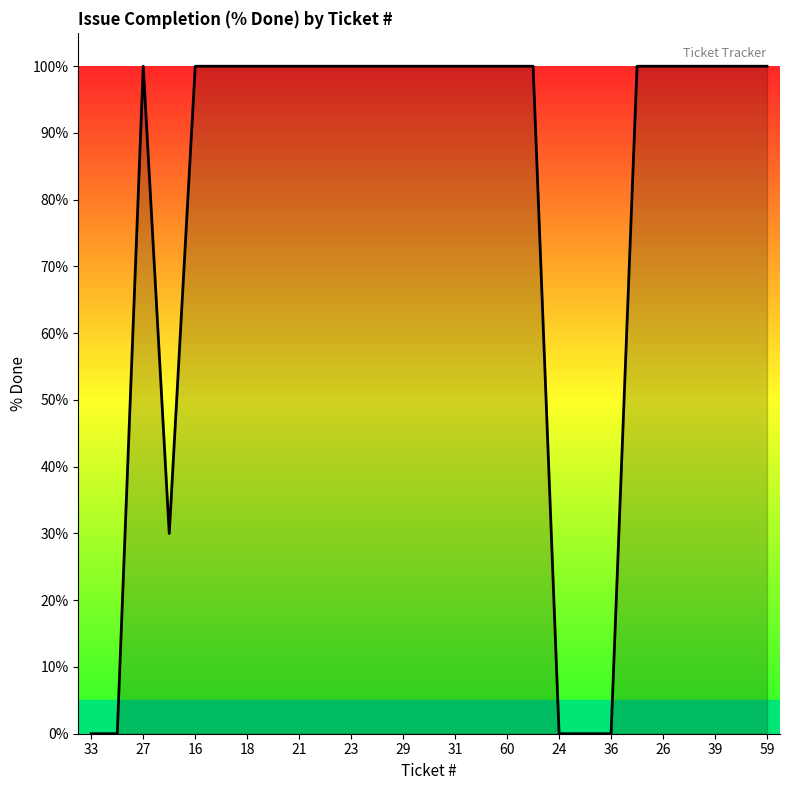

What is the greatest value displayed?

100